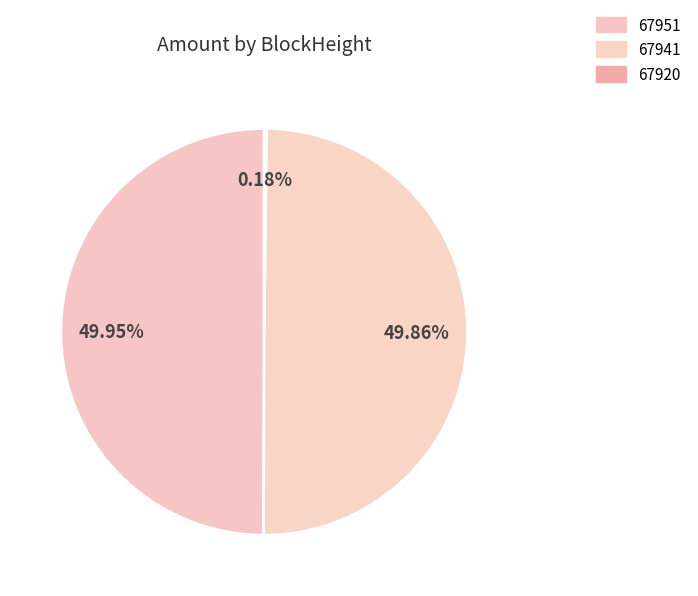

The 67941 slice represents 50% of the pie. True or false?

True